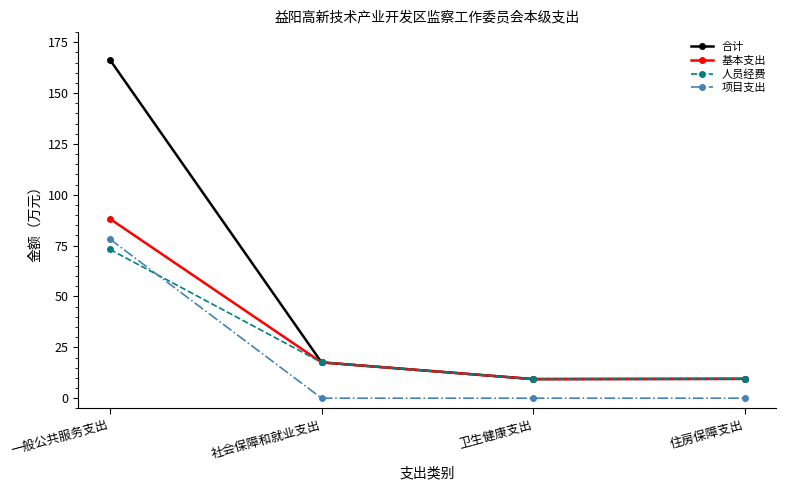

True or false: 合计 has more than 1 points higher than both neighbors.

False